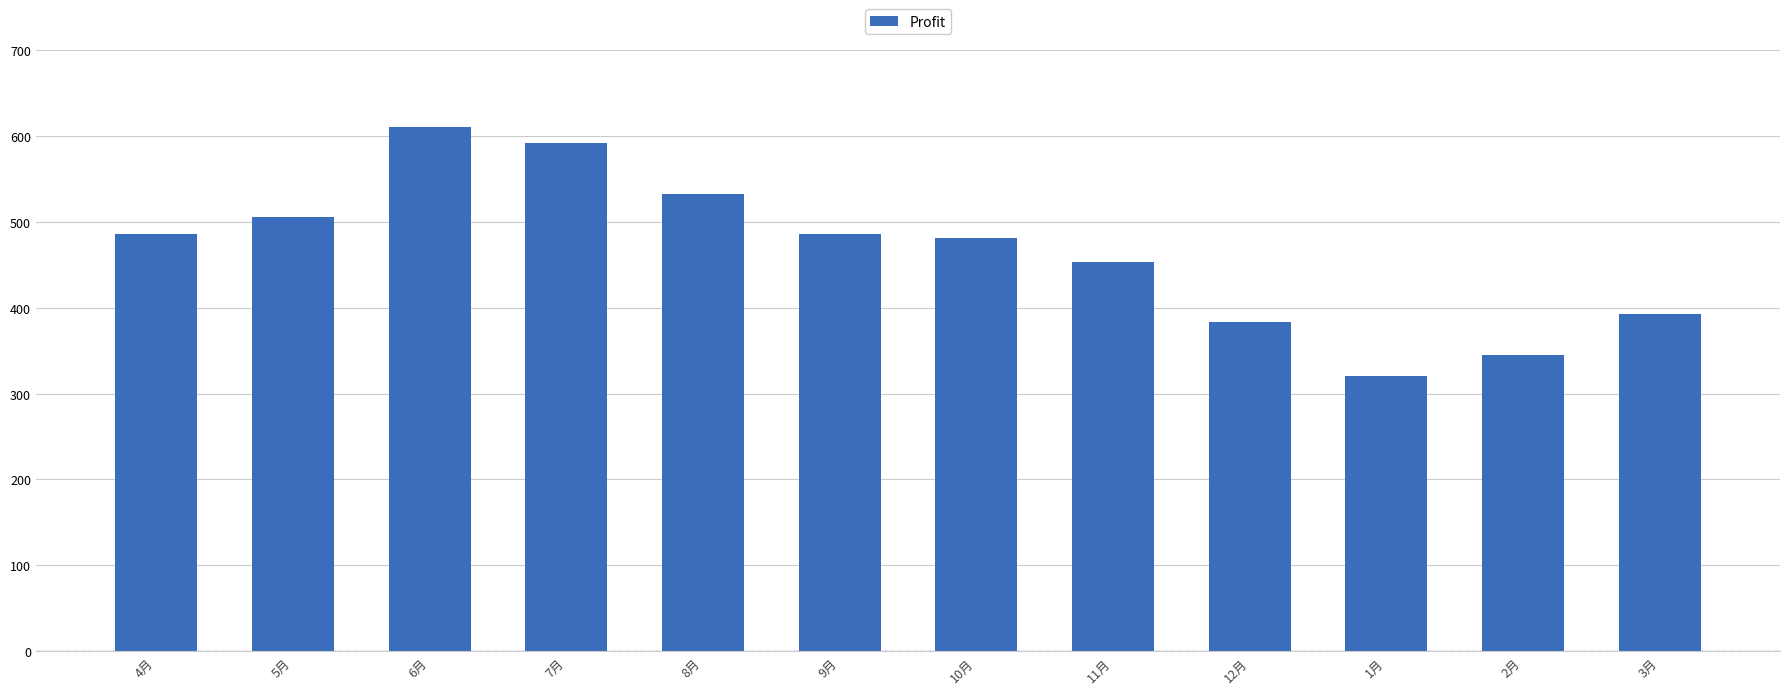

Reading left to right, extract all data points from this chart.

486	506	610	592	532	486	481	453	383	321	345	393